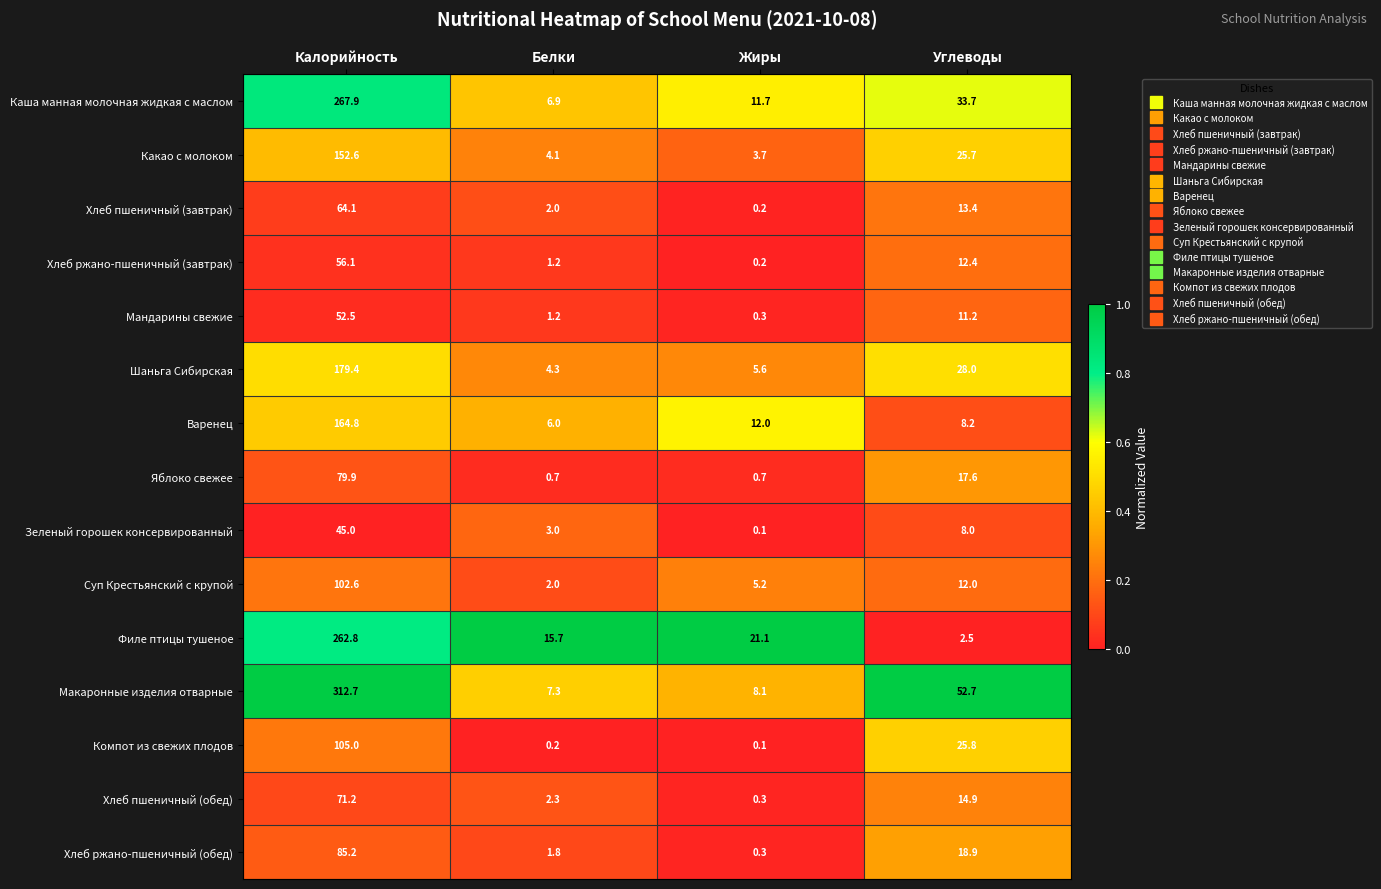

What is the difference between the maximum and second lowest values in the Макаронные изделия отварные series?

304.6